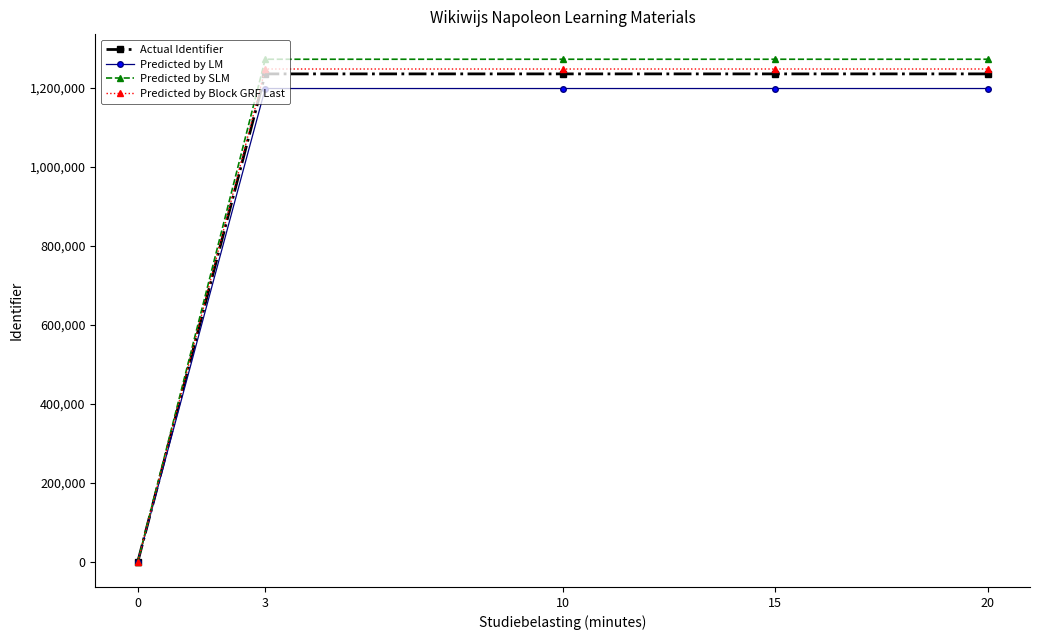

What is the maximum value shown in the chart?

1272618.6